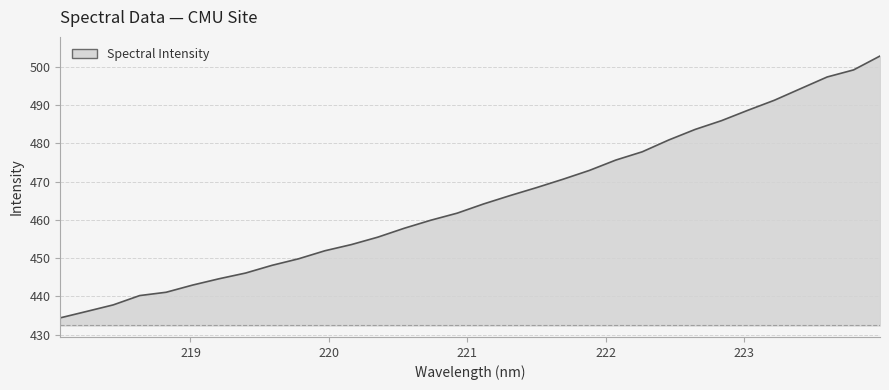

What is the greatest value displayed?

502.8